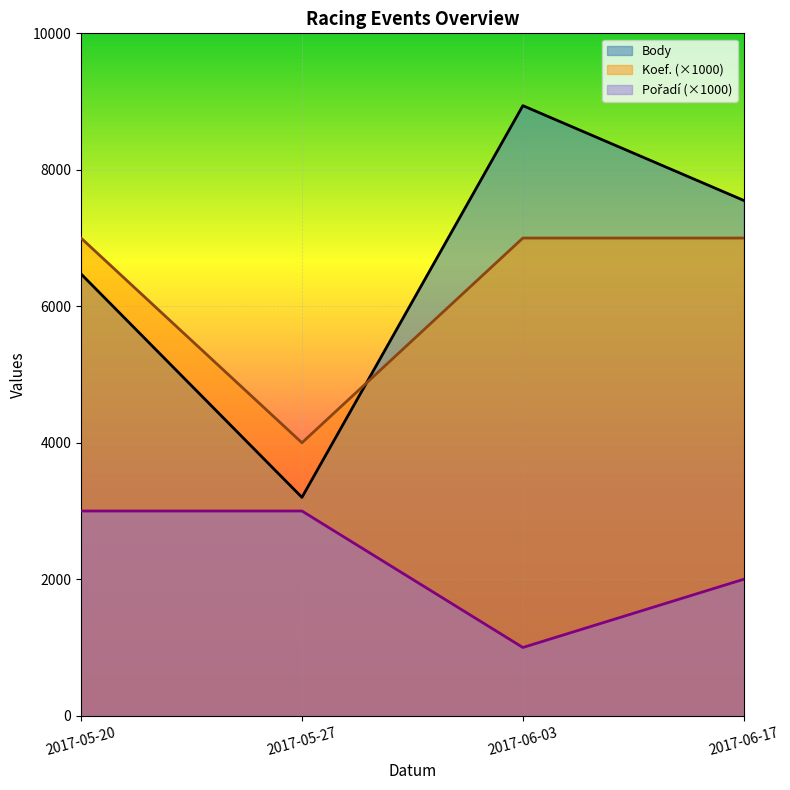

Is the value of CTL at 2017-05-20 greater than the value of Koef. at 2017-06-03?

No